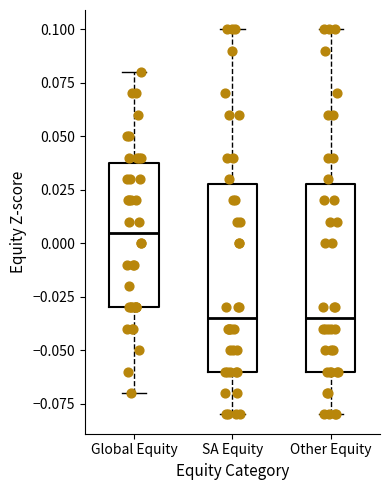

Which box has the highest median line?

Global Equity